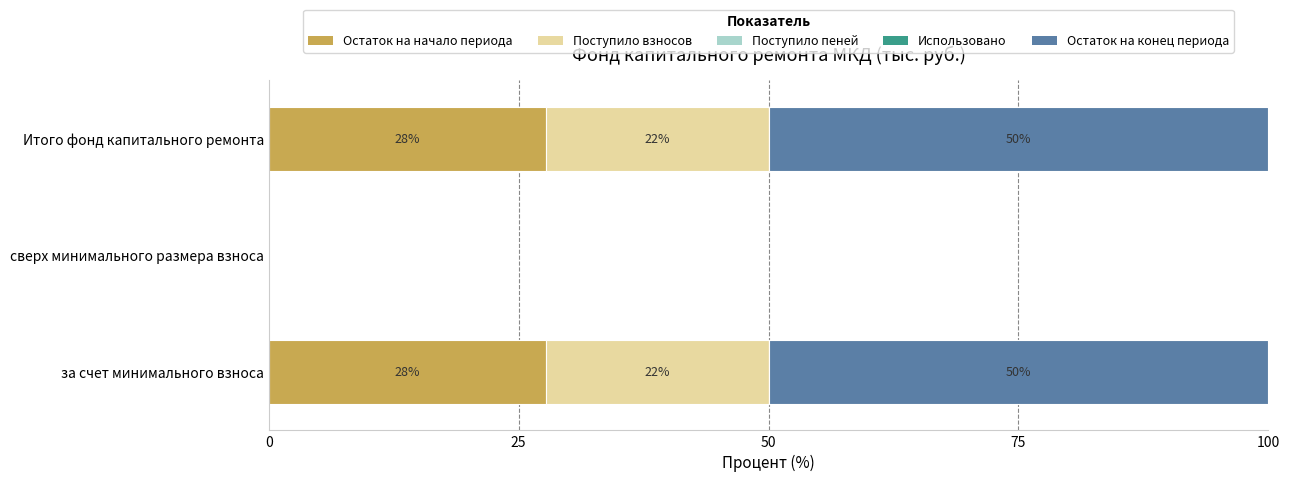

What is the value of the Поступило взносов bar at the 3rd from the left?

22.3